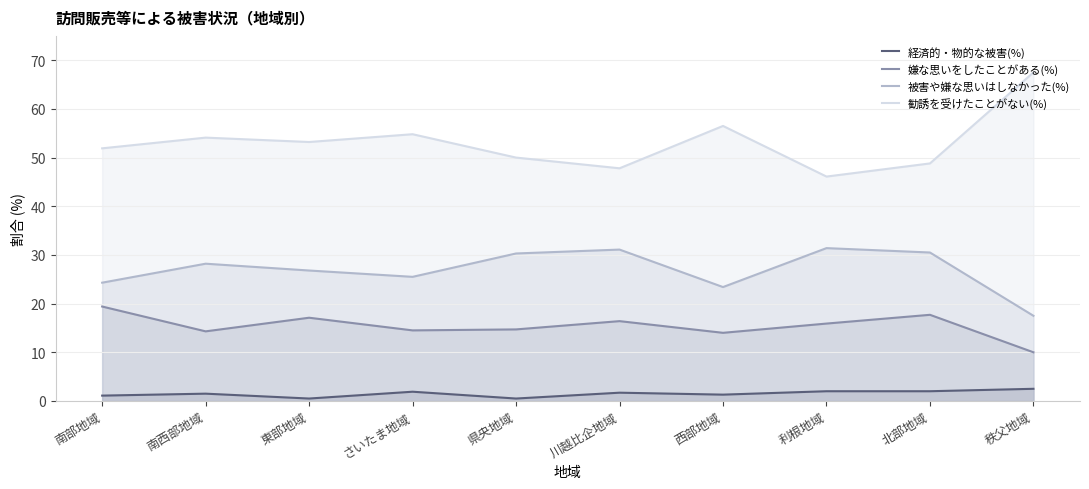

What value does the 被害や嫌な思いはしなかった(%) series have at 西部地域?

23.4